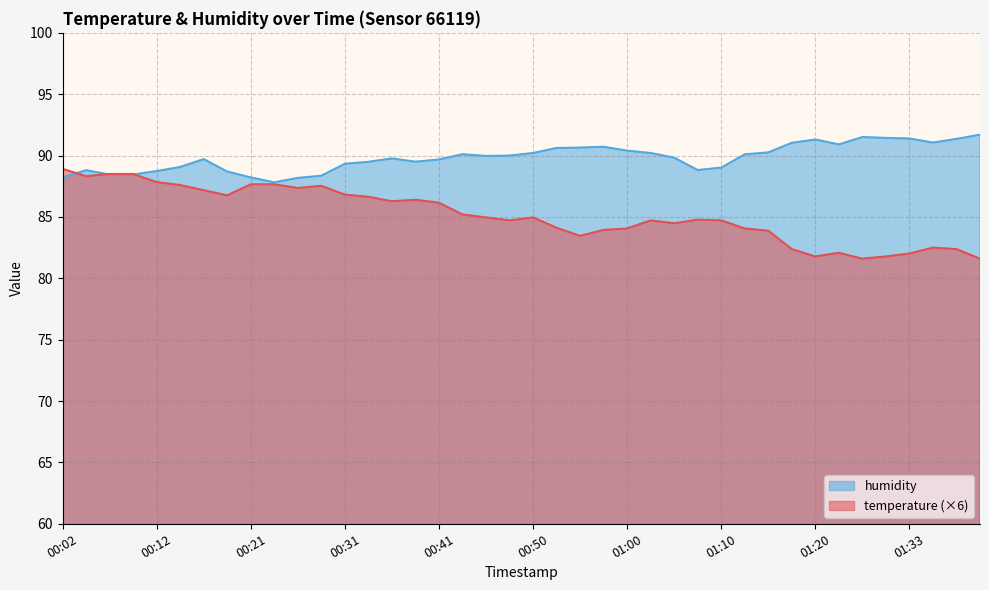

What is the difference between the maximum and minimum values in the humidity series?

3.9